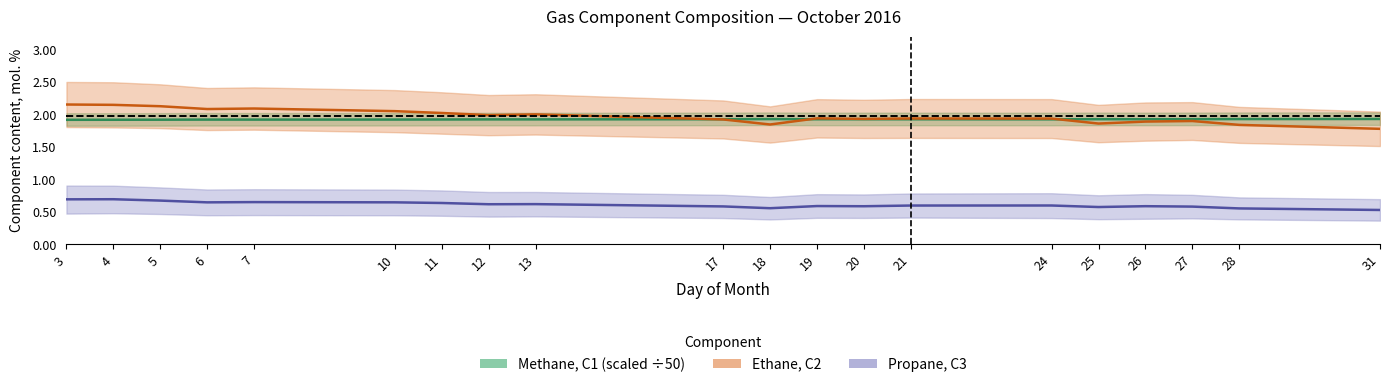

What is the greatest value displayed?

2.2